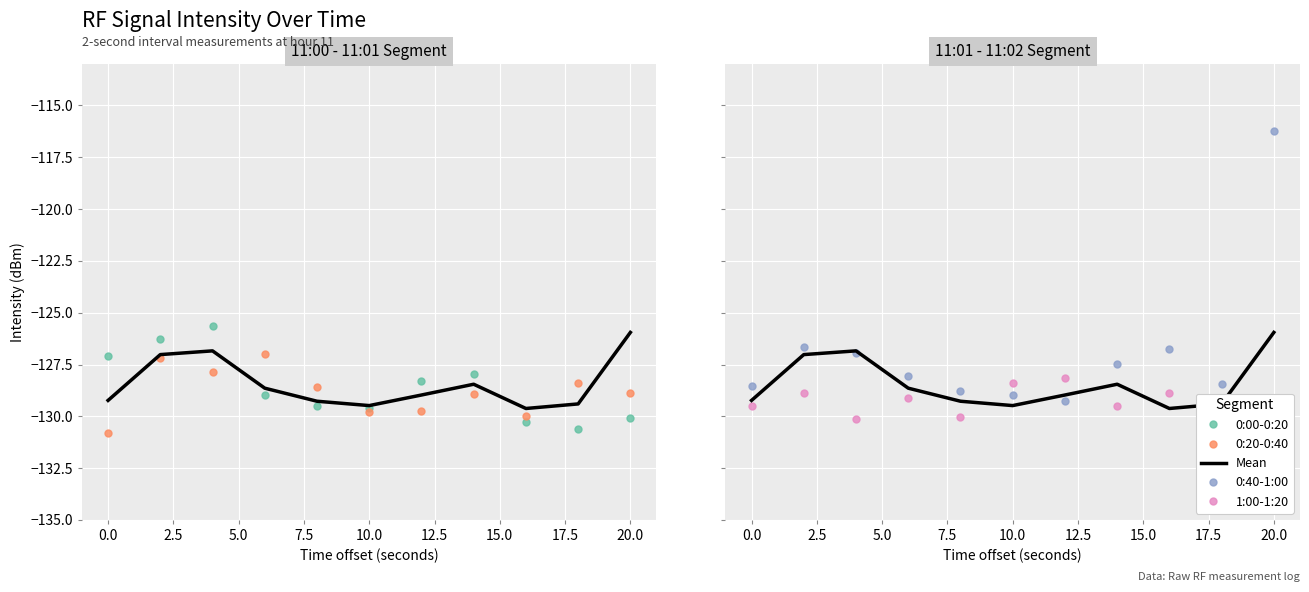

At how many categories does at least one series exceed -118?

1